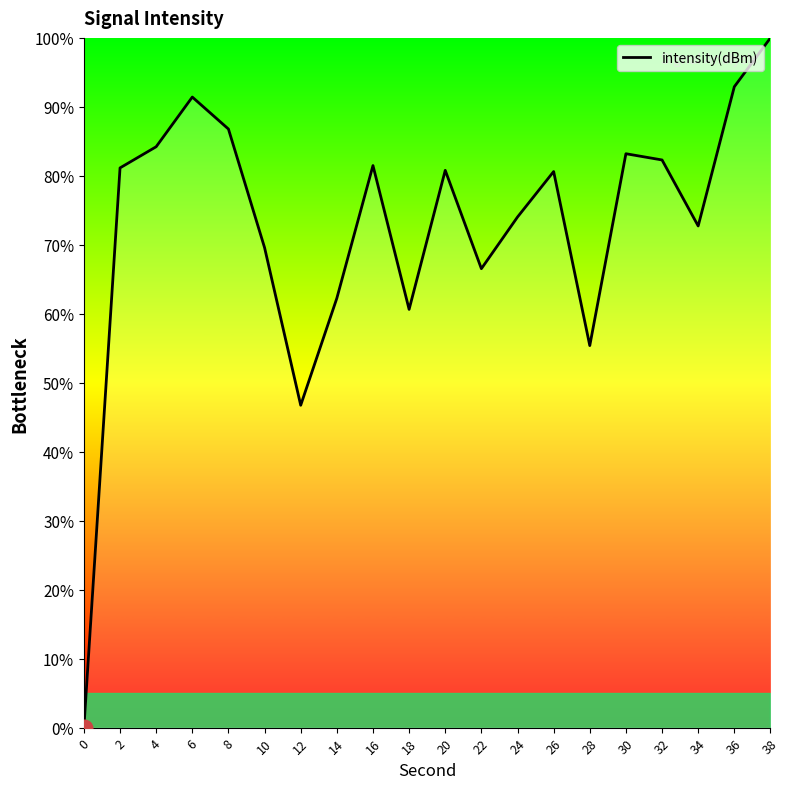

What is the maximum value shown in the chart?

100.0